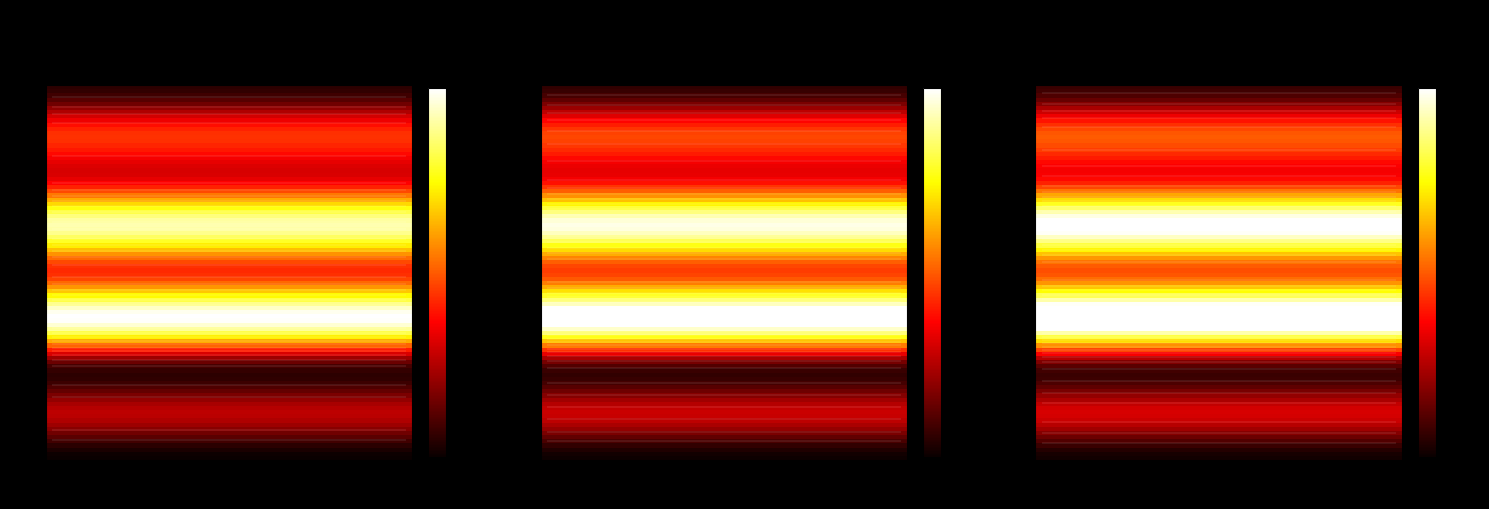

Is it true that 3 equals 15.3 at 7?

True